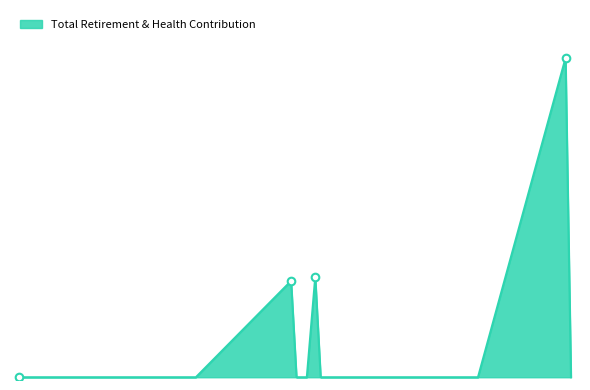

Does the chart have visible grid lines?

No